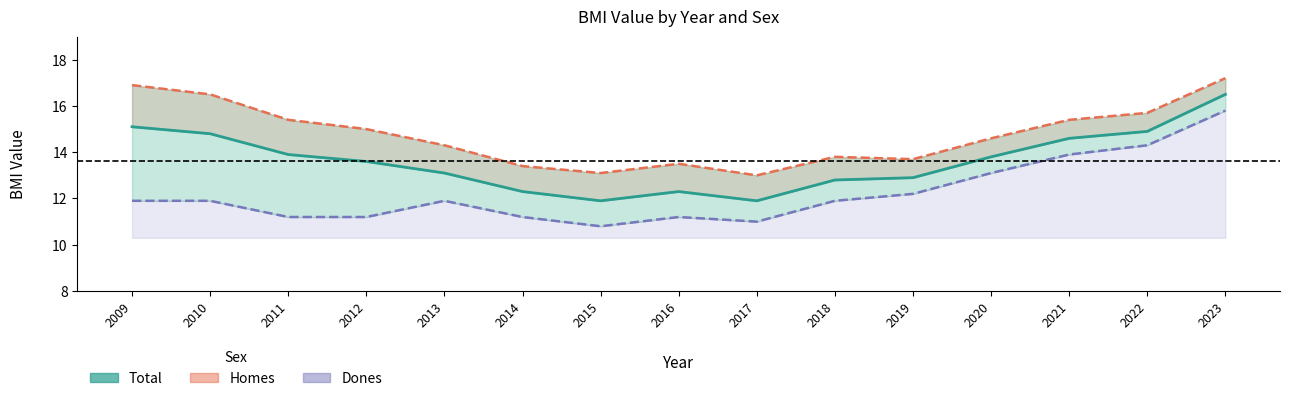

What is the sum of all Dones values?

183.5